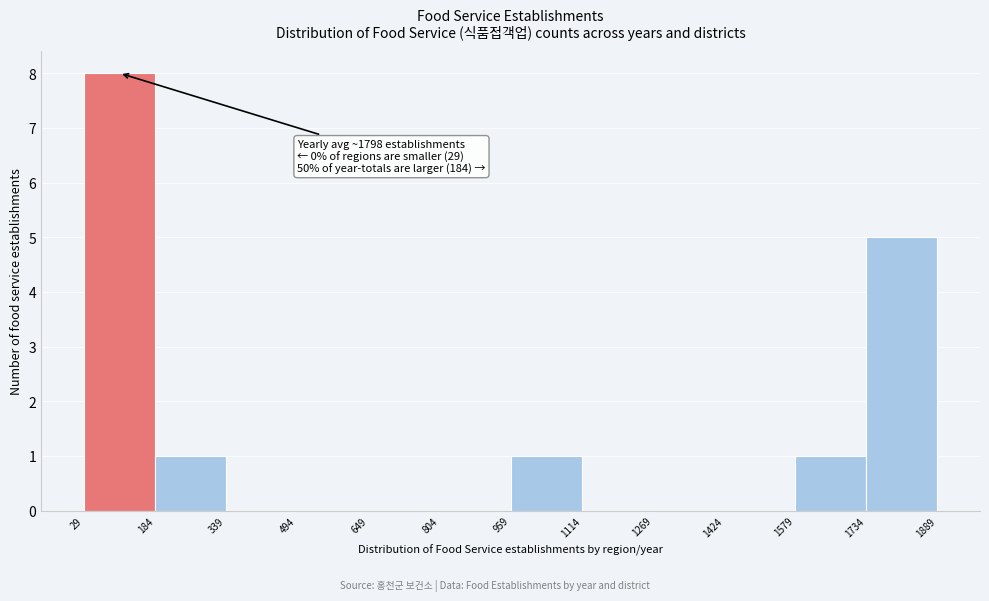

Which range on the x-axis has the tallest bar?

29 to 184